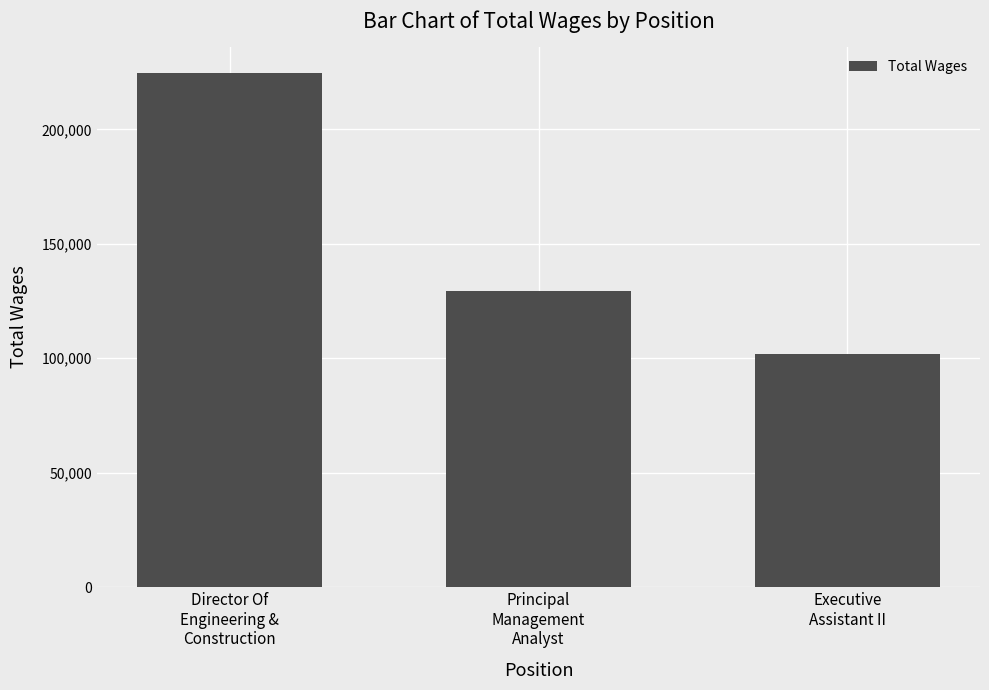

Rank the categories by value from highest to lowest.

Director Of
Engineering &
Construction, Principal
Management
Analyst, Executive
Assistant II